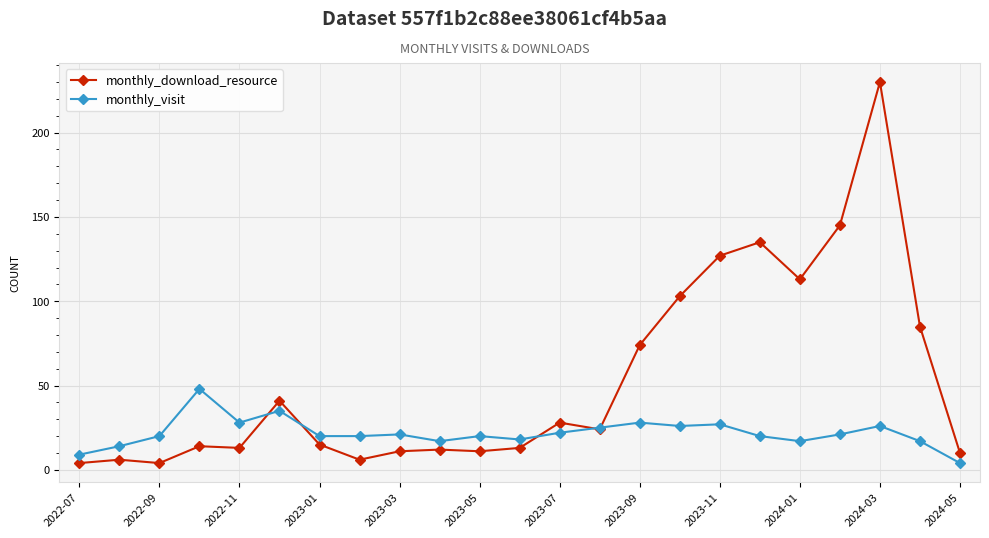

True or false: monthly_visit and monthly_download_resource intersect in this chart.

True